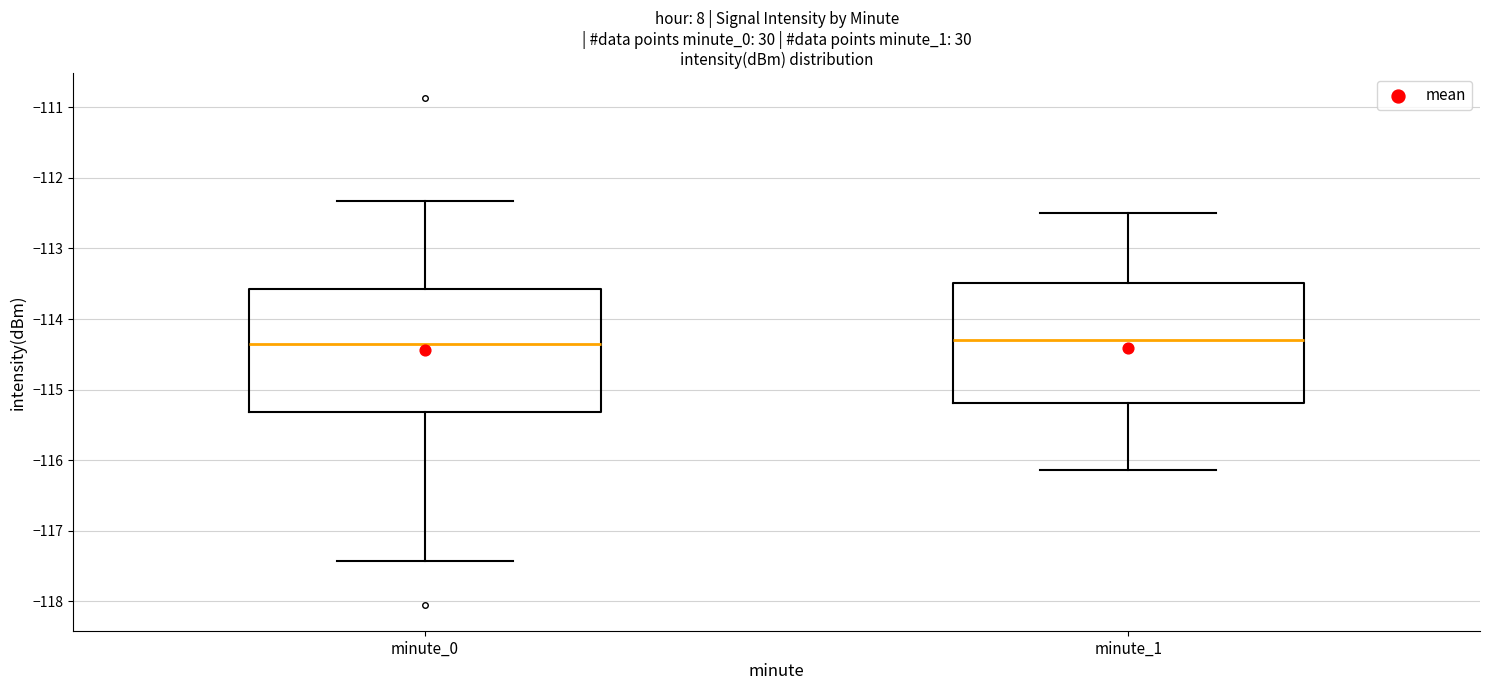

Reading left to right, transcribe this box plot: for each box, give where its median line is, the range the box spans, and where its two whiskers end, as read against the y-axis. The values are not printed on the chart, so give them approximately, as read against the axis.

minute_0: median -114.3, box -115.3 to -113.6, whiskers -117.4 to -112.3
minute_1: median -114.3, box -115.2 to -113.5, whiskers -116.1 to -112.5